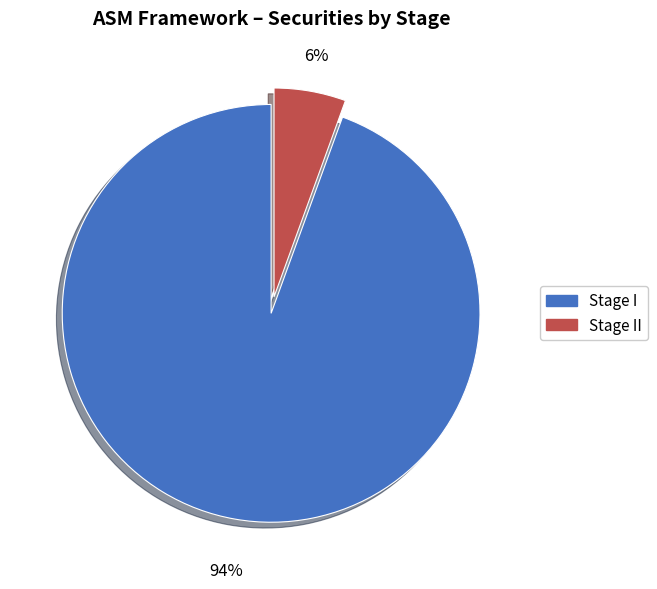

To the nearest percent, what is the average slice percentage?

50%